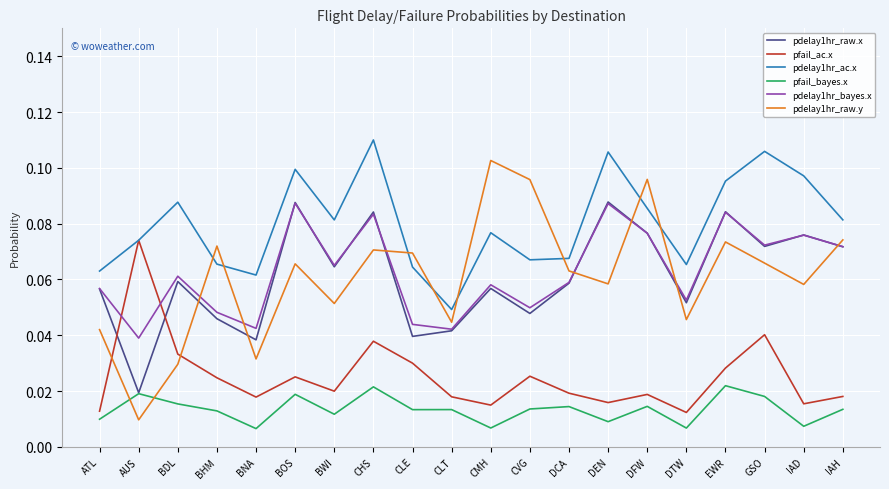

The pdelay1hr_raw.x series shows 0.1 at BDL. True or false?

True